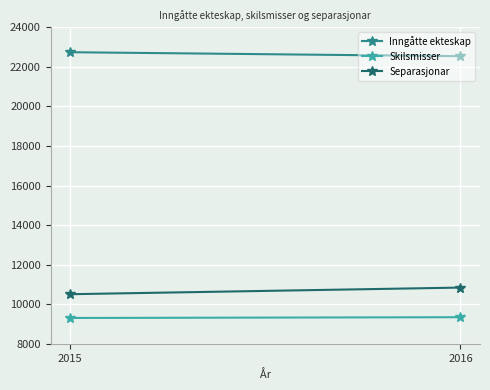

Is the value of Separasjonar at 2016 greater than the value of Inngåtte ekteskap at 2016?

No